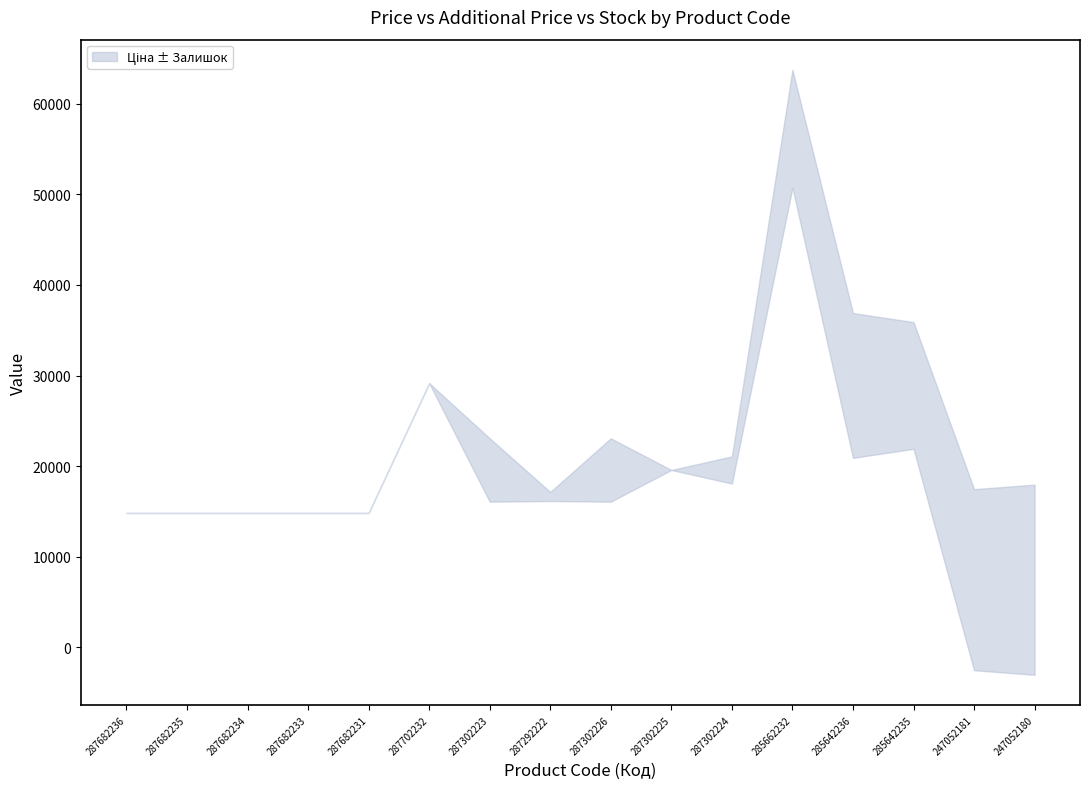

What position from the left is 287682233?

4